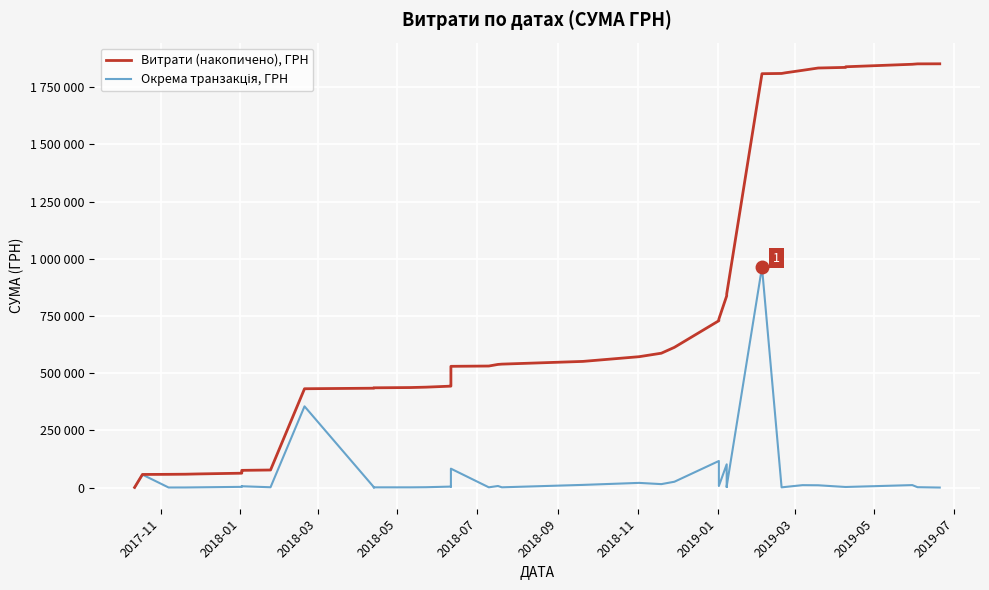

True or false: Витрати (накопичено), ГРН has a value of 94765.9 at 16.

False